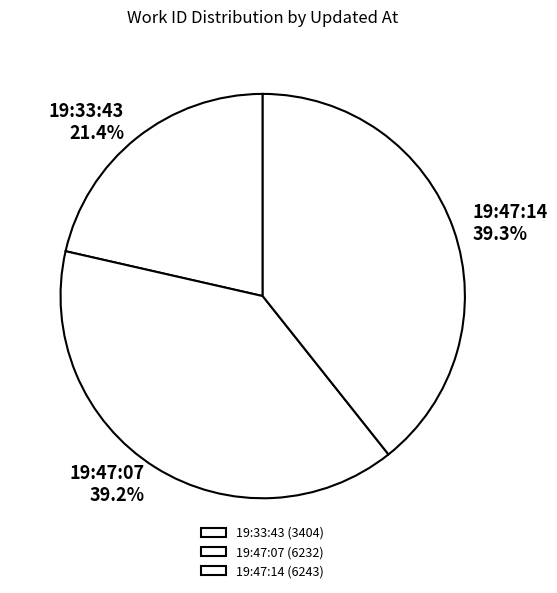

Do 19:47:07 and 19:47:14 together represent more than half of the pie?

Yes